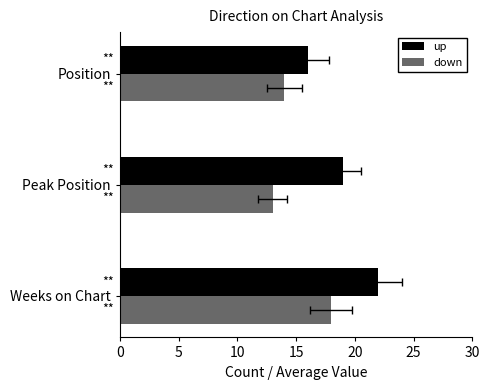

Which series changed the most between Weeks on Chart and Peak Position?

down